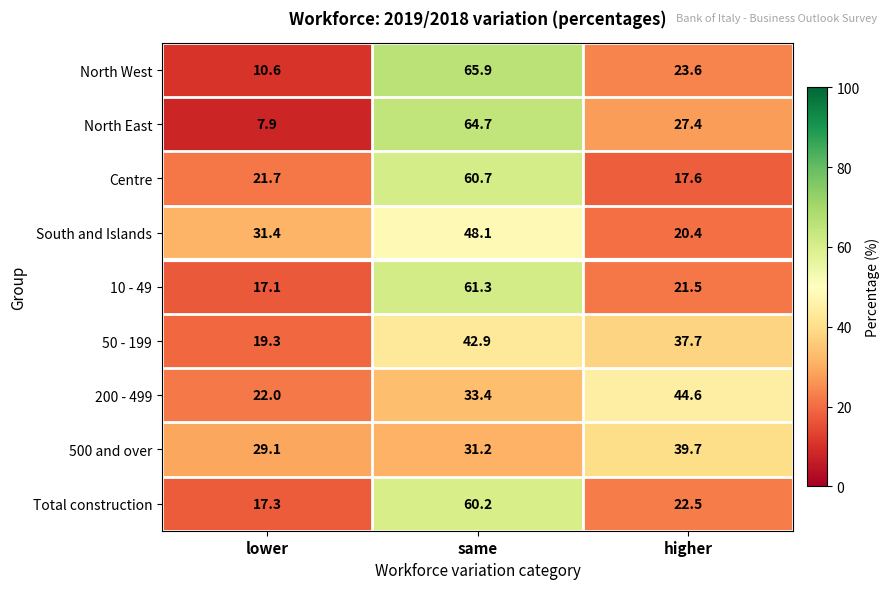

What is the difference between the second highest and minimum values in the 10 - 49 series?

4.4